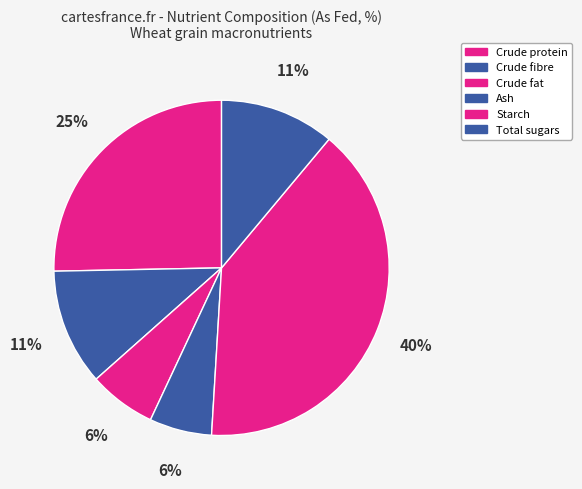

To the nearest percent, what is the combined percentage of Ash and Total sugars?

17%